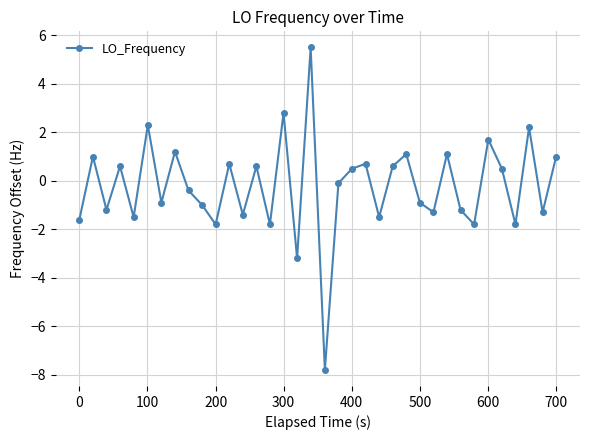

What is the value of the 2nd point from the left?

1.0